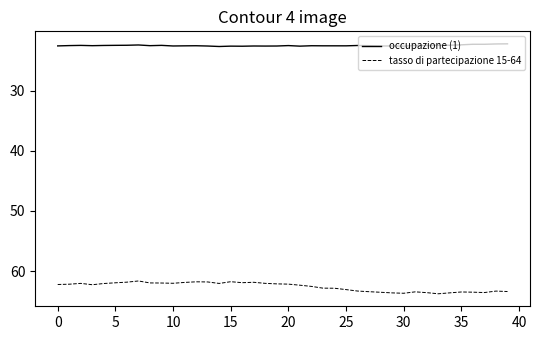

Is this an area chart (filled region under the line)?

No